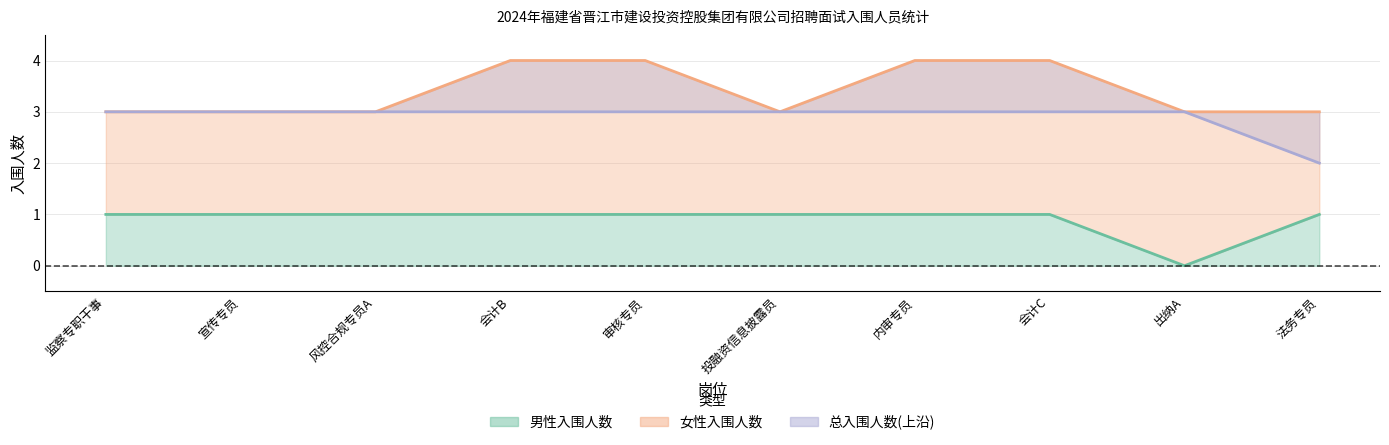

True or false: total_count has a value of 4 at 投融资信息披露员.

False